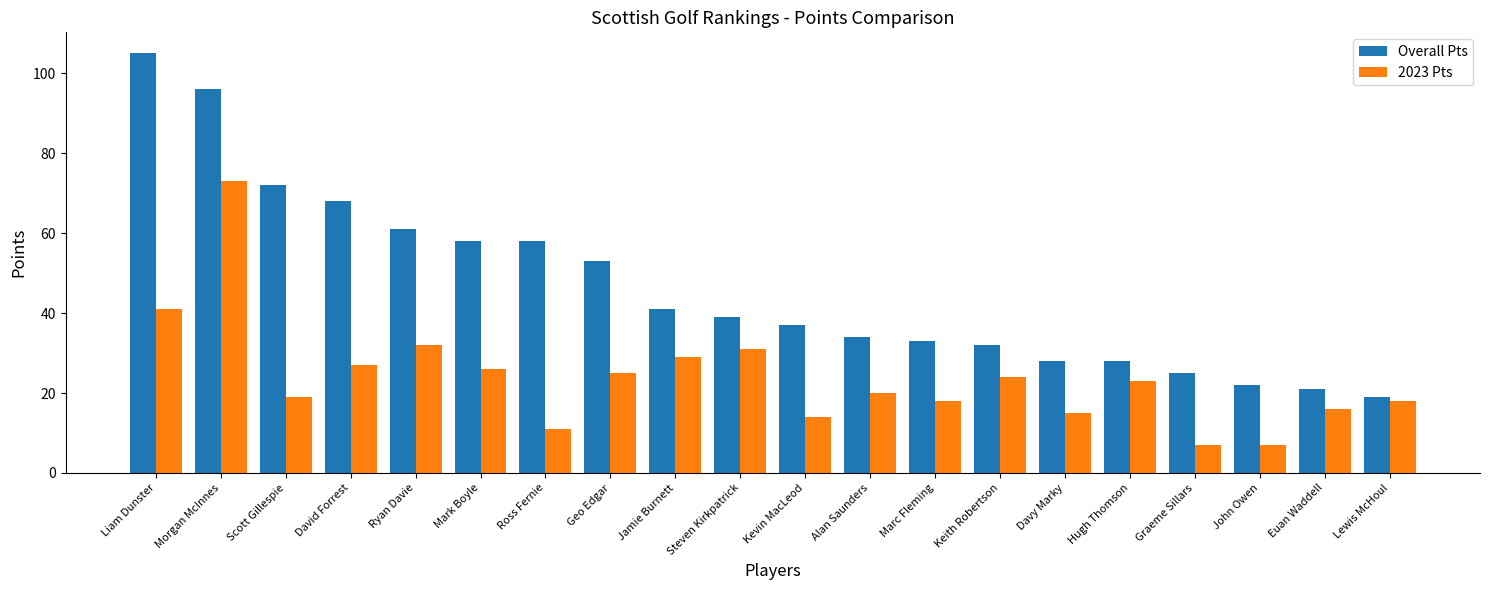

How many distinct data groups are displayed?

2